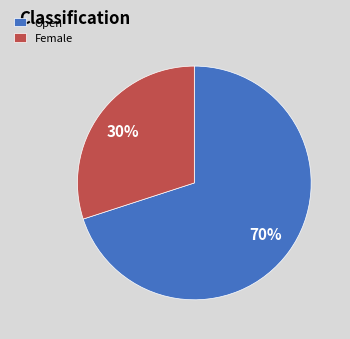

To the nearest percent, what portion does Open represent?

70%